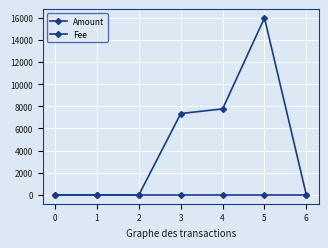

Where is Amount nearest to the value 7993?

4